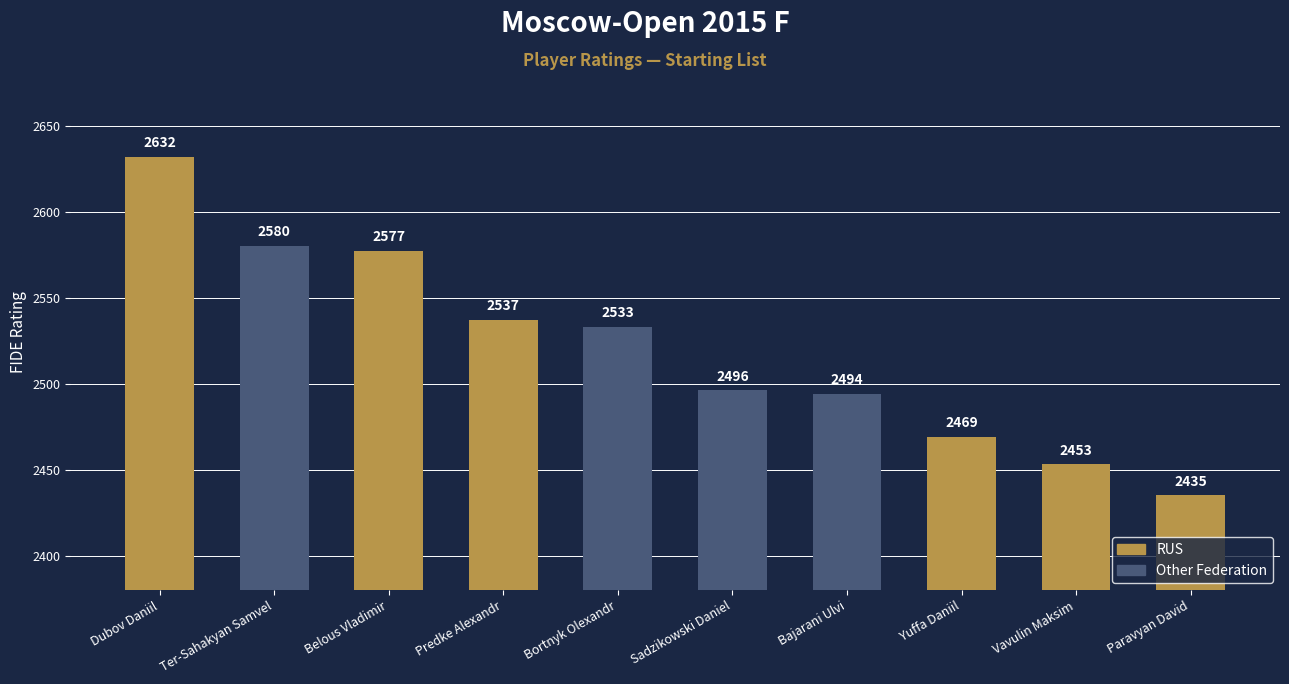

At which label does the data first exceed 2533?

Dubov Daniil